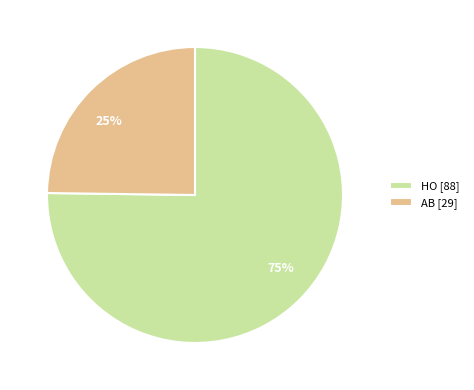

What percentage is the HO slice, to the nearest percent?

75%